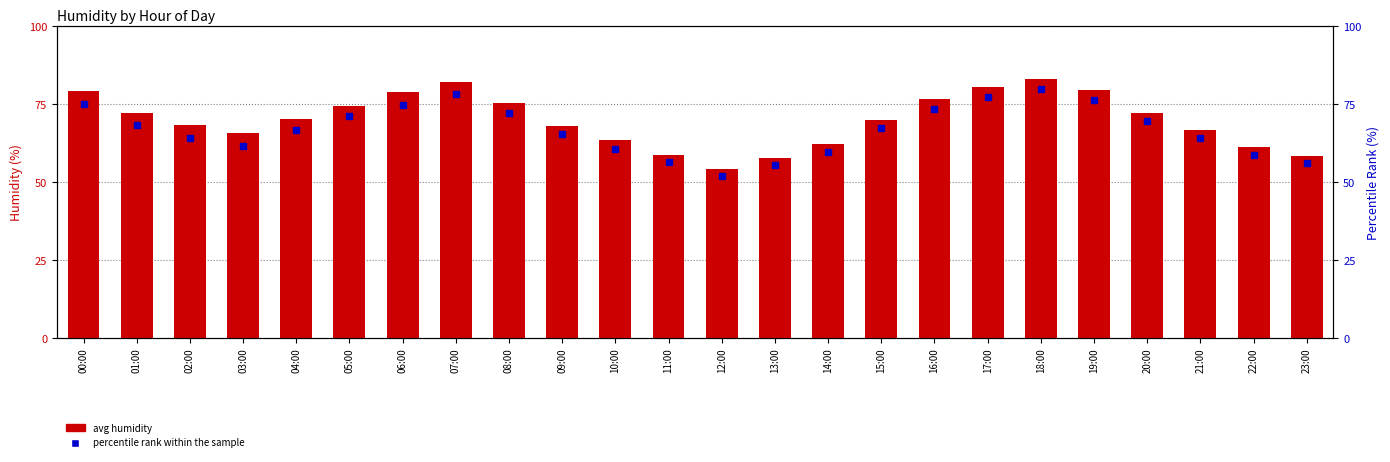

What position from the left is 06:00?

7